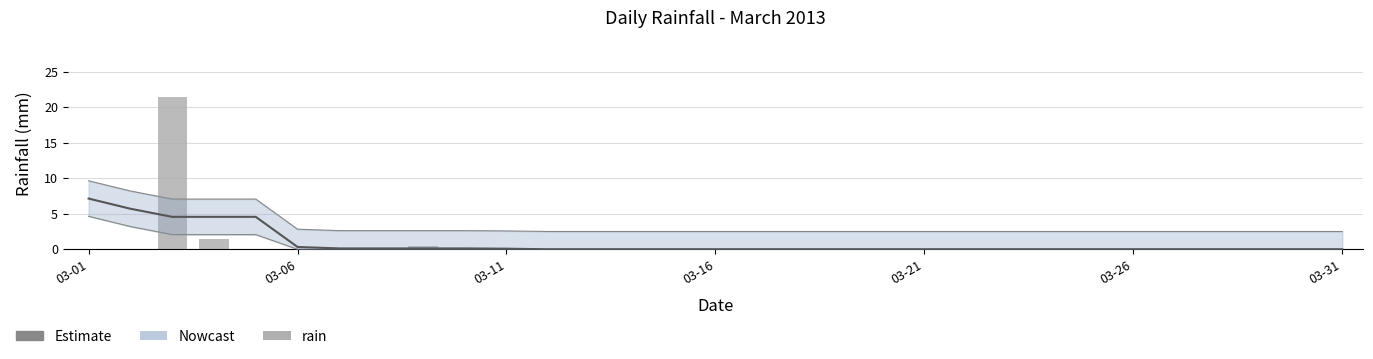

At 29, list the series in order from largest to smallest.

Nowcast, rain